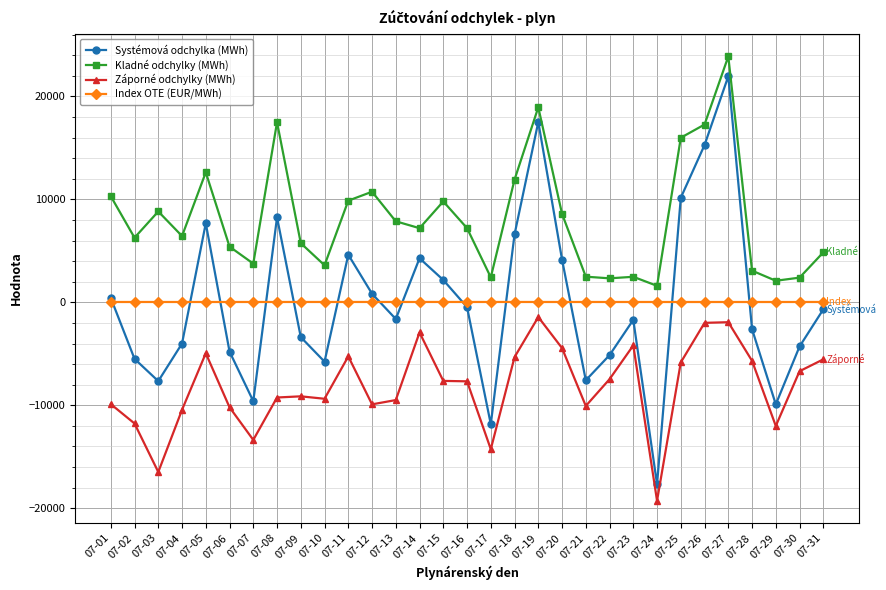

True or false: Kladné odchylky (MWh) and Index OTE (EUR/MWh) intersect in this chart.

False